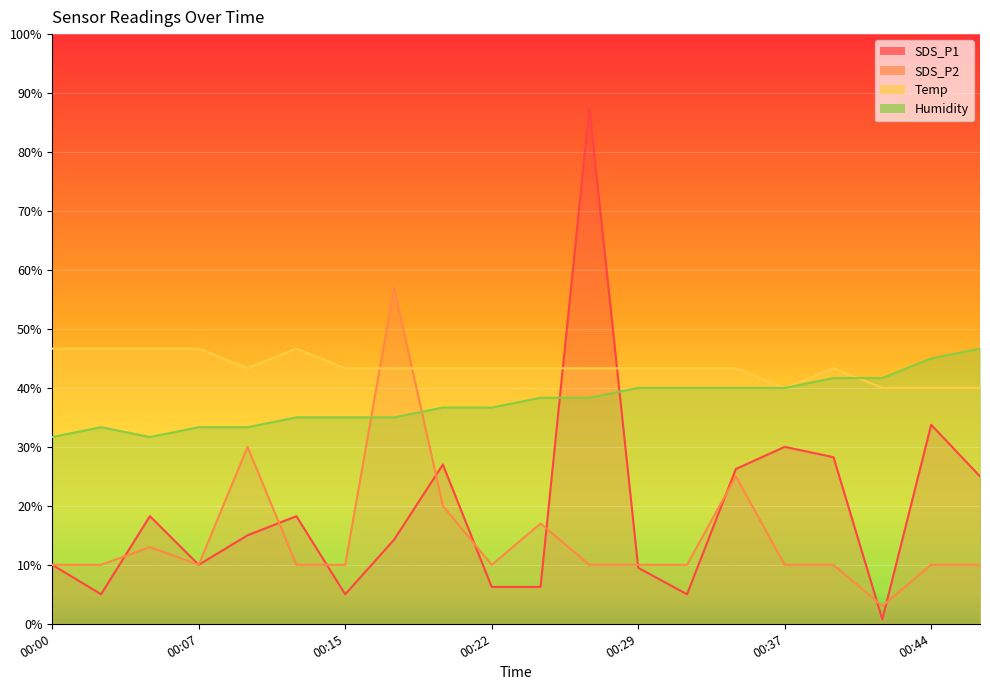

What is the approximate value of Humidity at 00:39?

41.7